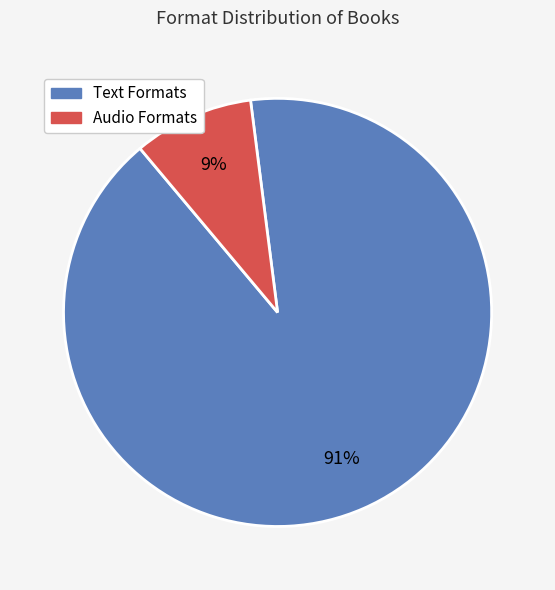

To the nearest percent, what percentage of the pie is Audio Formats?

9%